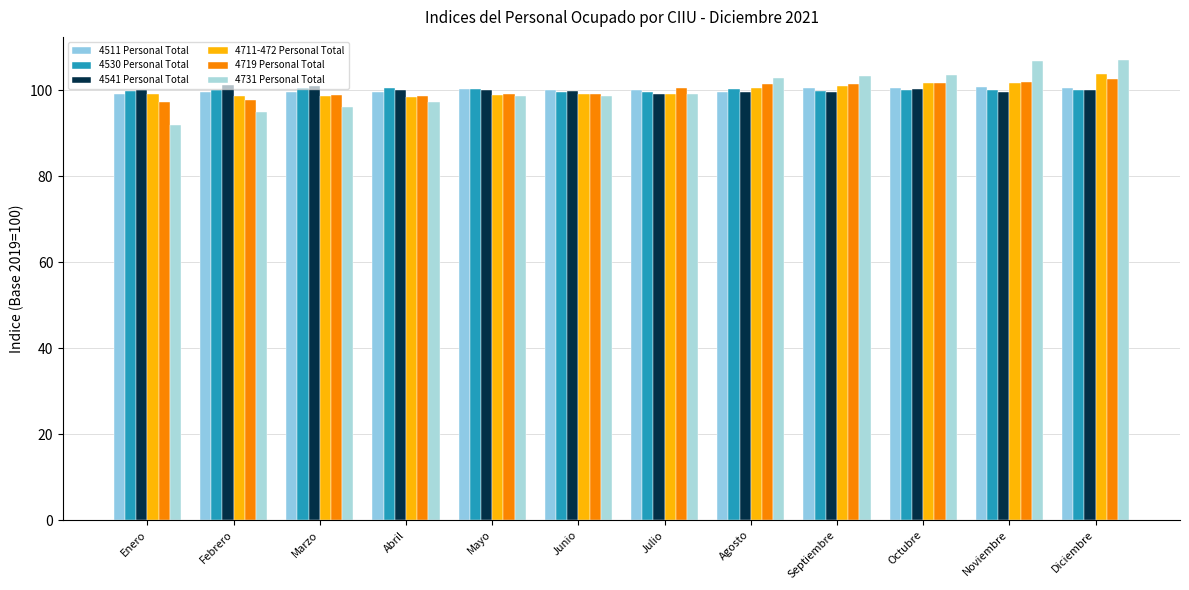

How many bars are there in total?

72